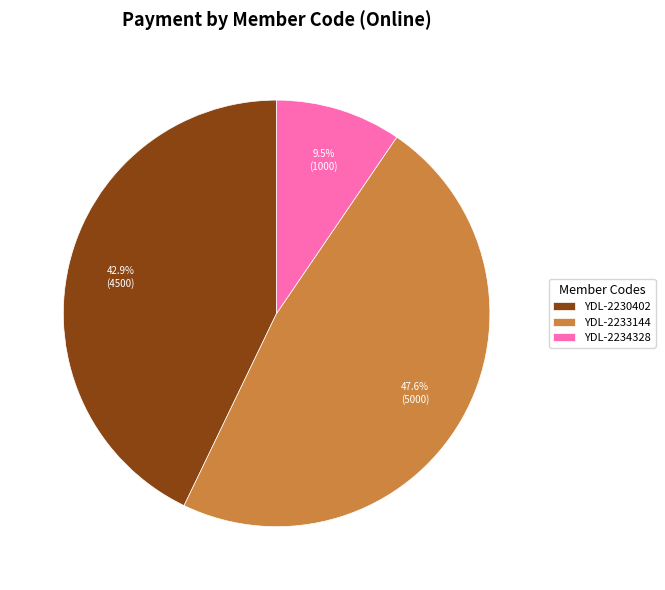

What portion of the pie excludes YDL-2230402?

57.1%